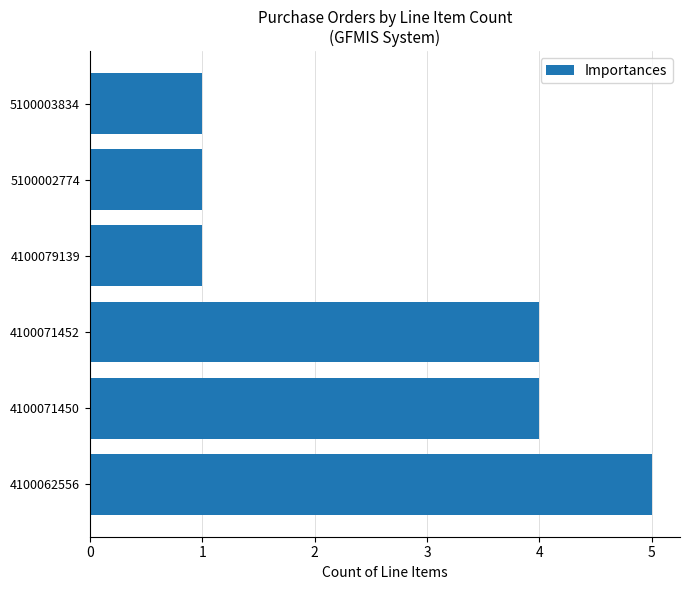

What is the greatest value displayed?

5